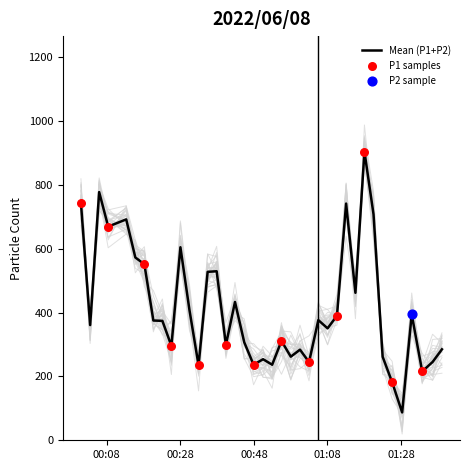

What is the minimum value for Mean (P1+P2)?

87.3